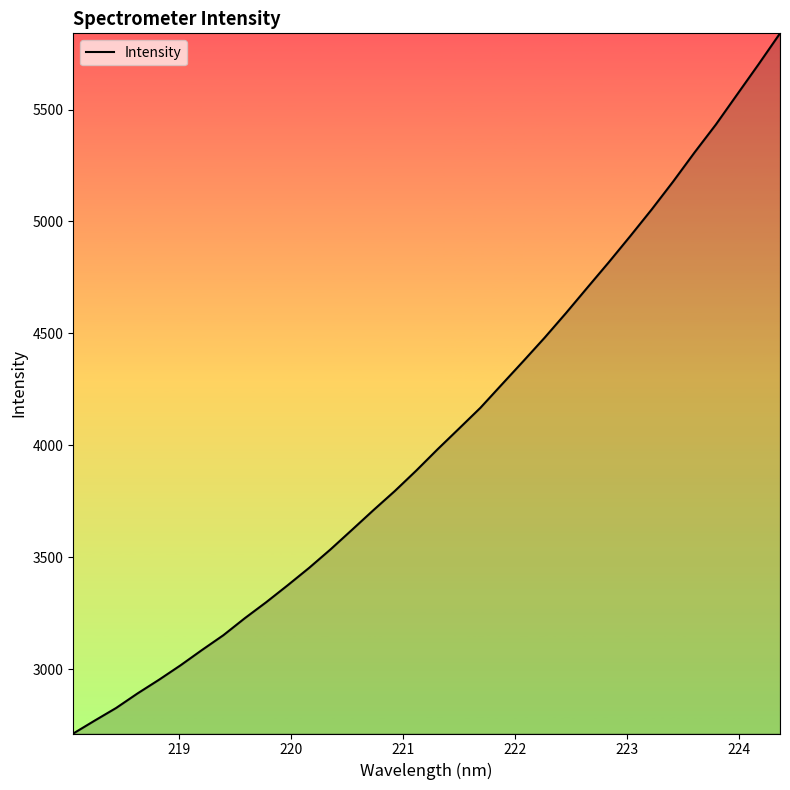

What is the greatest value displayed?

5840.4